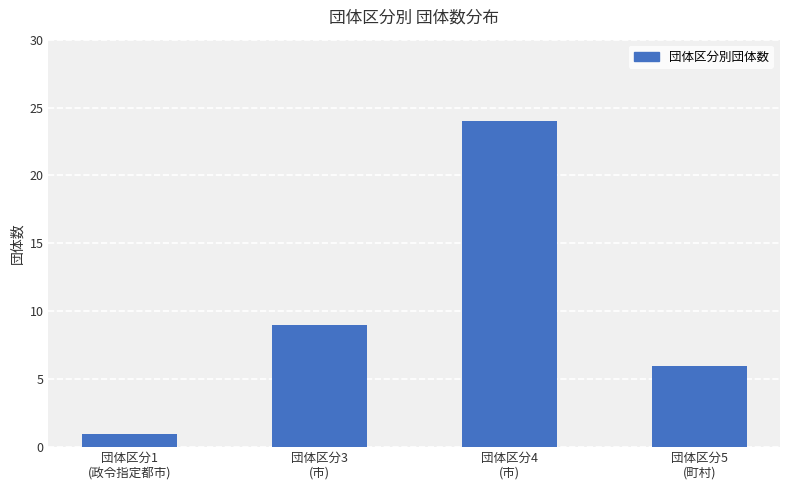

Rank the categories by value from lowest to highest.

団体区分1
(政令指定都市), 団体区分5
(町村), 団体区分3
(市), 団体区分4
(市)